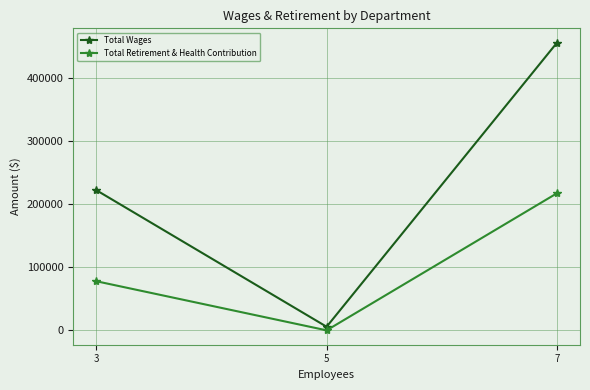

What is the sum of all Total Retirement & Health Contribution values?

295107